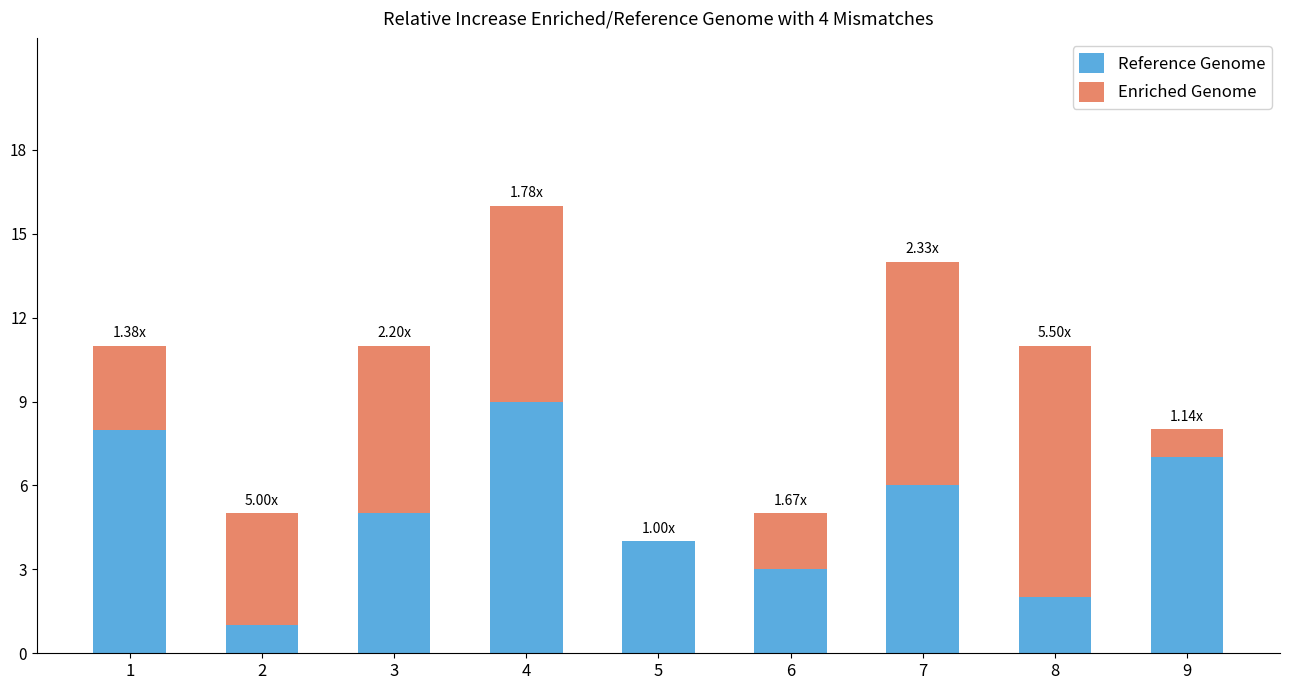

What is the highest value of the Reference Genome series?

9